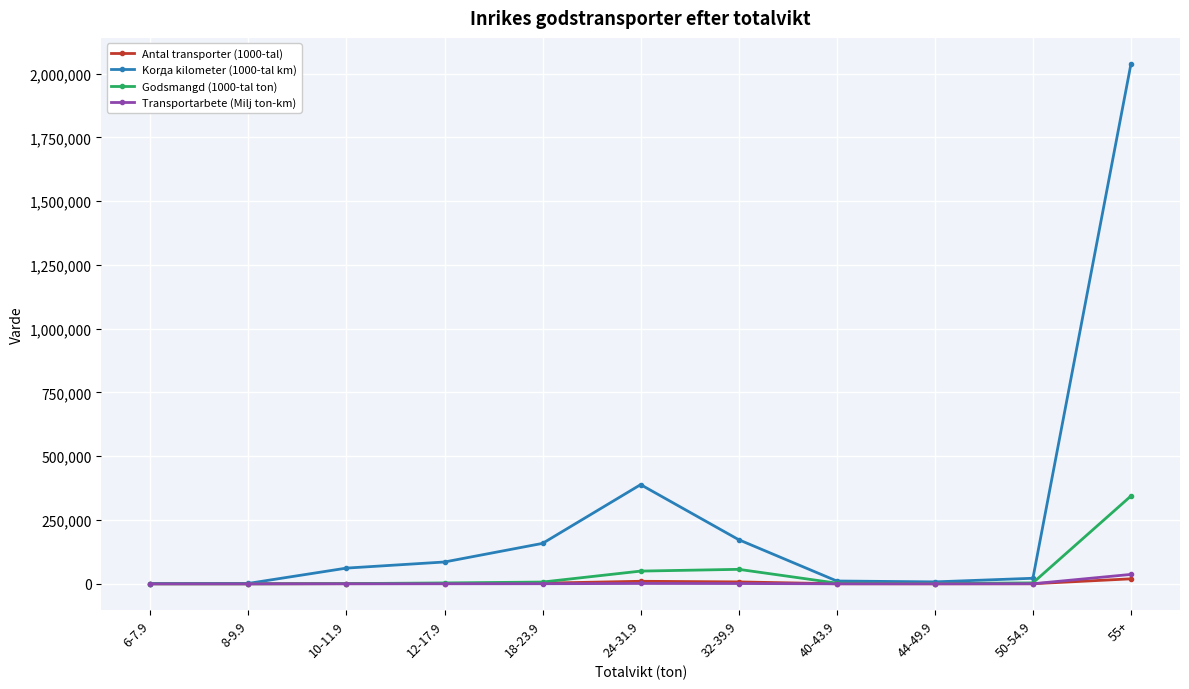

What is the value of the Godsmangd (1000-tal ton) point at the 6th from the left?

49907.1